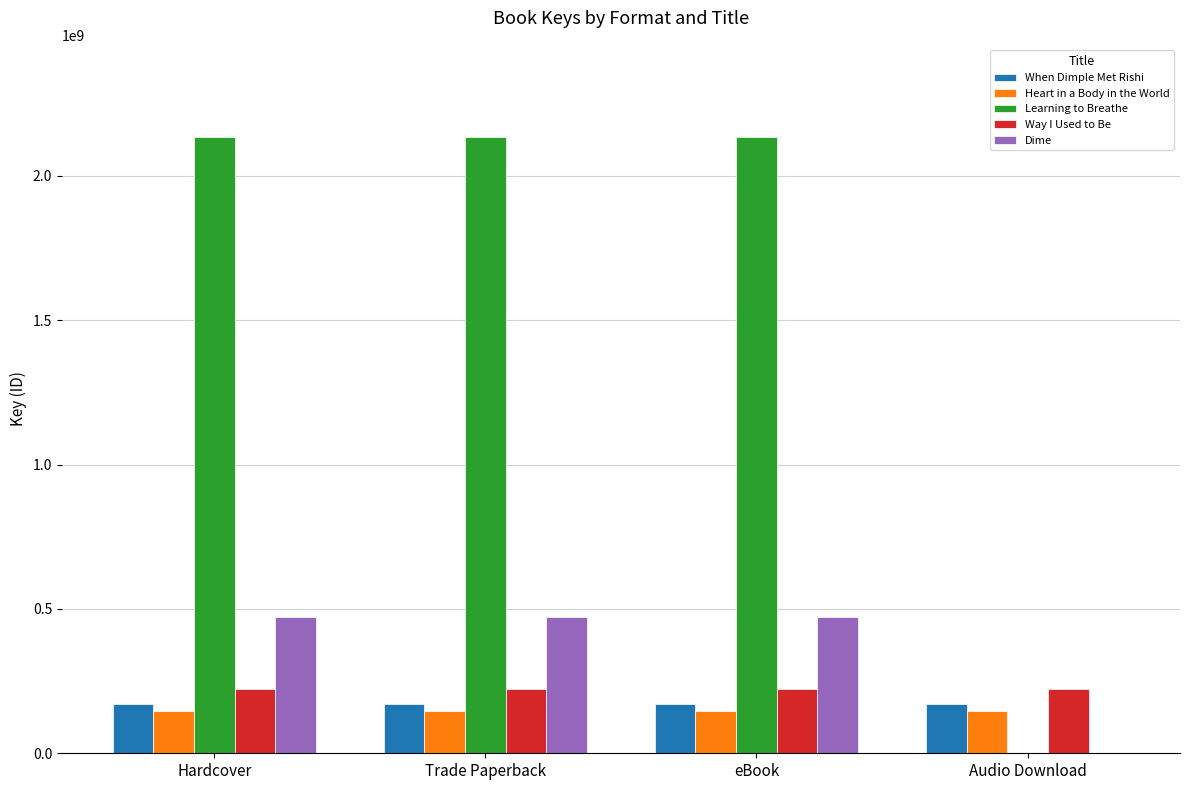

Between Trade Paperback and Audio Download, which series saw the biggest shift?

Learning to Breathe